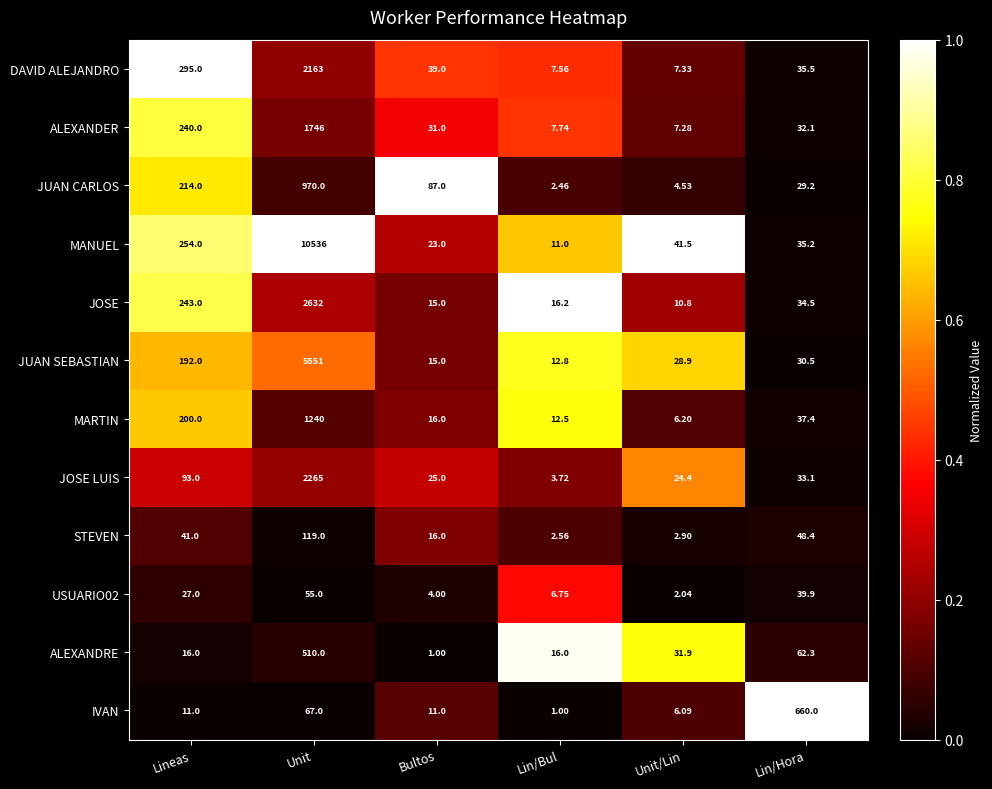

Which series has the widest spread of values?

MANUEL